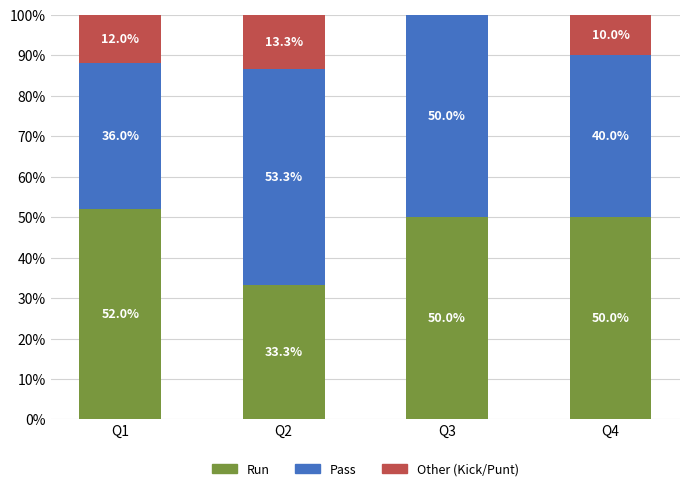

What is the total value across all series at Q3?

100.0